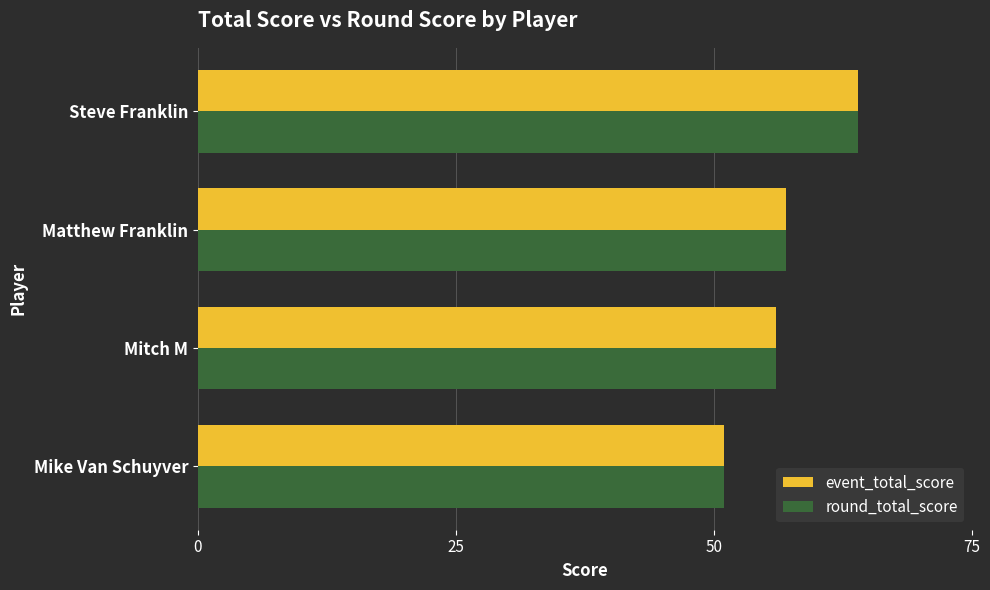

What is the difference between the second highest and minimum values in the round_total_score series?

6